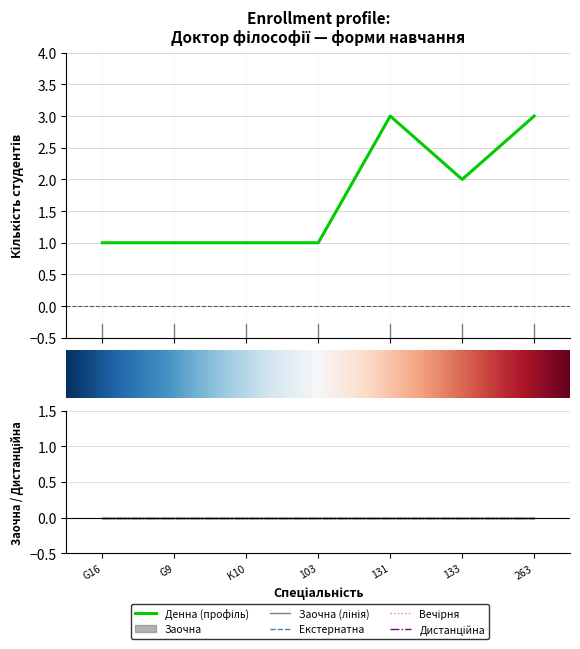

Reading right to left, transcribe all the data shown in this chart.

Денна: 3	2	3	1	1	1	1
Заочна: 0	0	0	0	0	0	0
Екстернатна: 0	0	0	0	0	0	0
Вечірня: 0	0	0	0	0	0	0
Дистанційна: 0	0	0	0	0	0	0